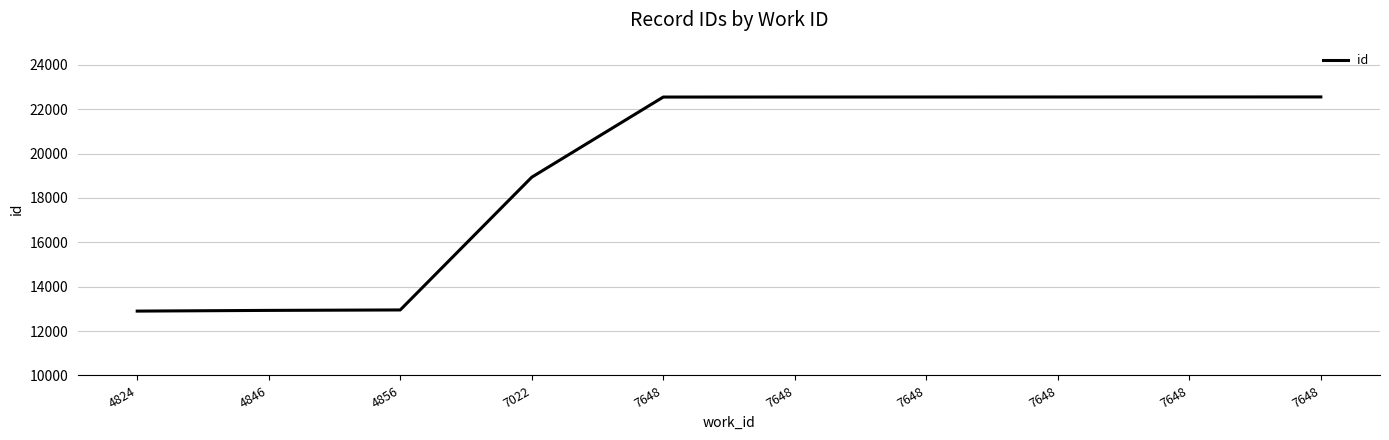

True or false: the data has more than 1 interior local peaks.

False